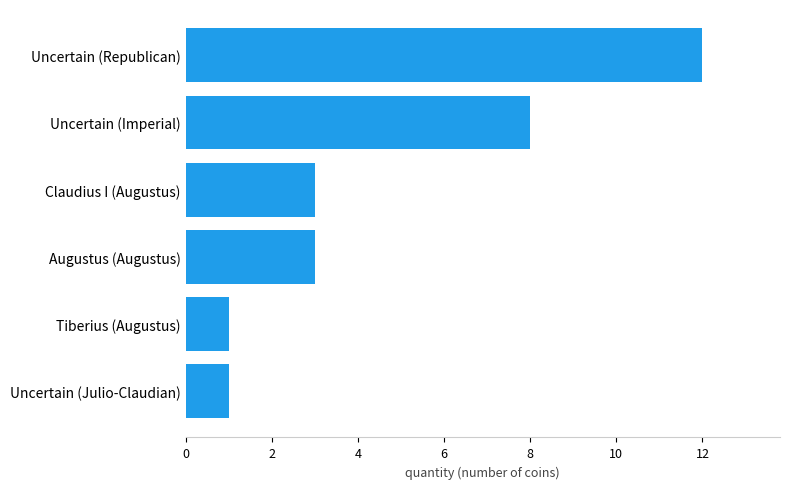

Between Uncertain (Republican) and Claudius I (Augustus), which is larger?

Uncertain (Republican)